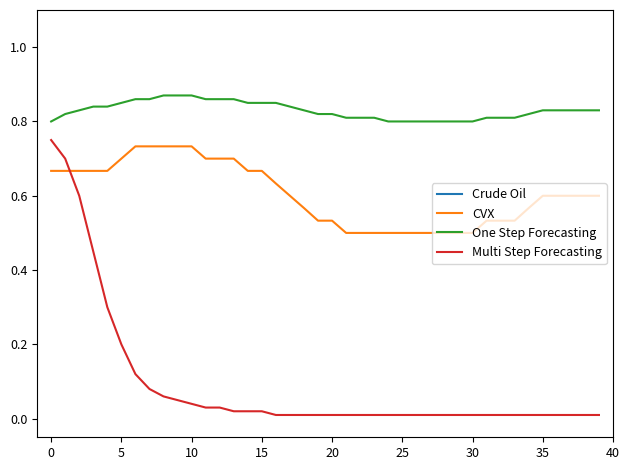

What is the highest value of the Crude Oil series?

21.4